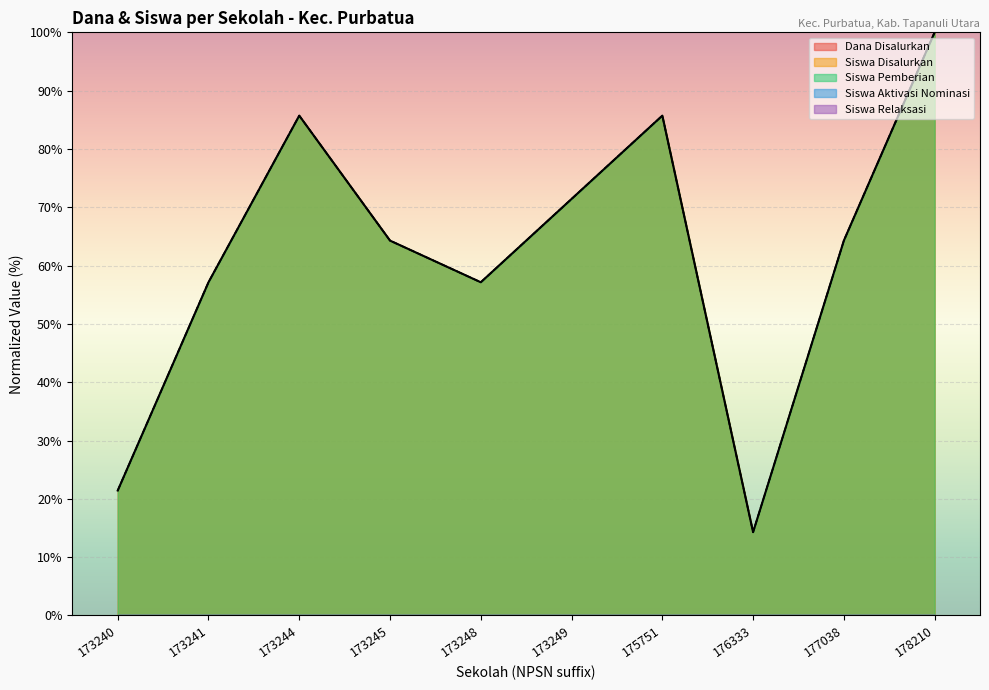

Reading left to right, list all the values displayed in this chart.

Dana Disalurkan: 21.4	57.1	85.7	64.3	57.1	71.4	85.7	14.3	64.3	100.0
Siswa Disalurkan: 21.4	57.1	85.7	64.3	57.1	71.4	85.7	14.3	64.3	100.0
Siswa Pemberian: 21.4	57.1	85.7	64.3	57.1	71.4	85.7	14.3	64.3	100.0